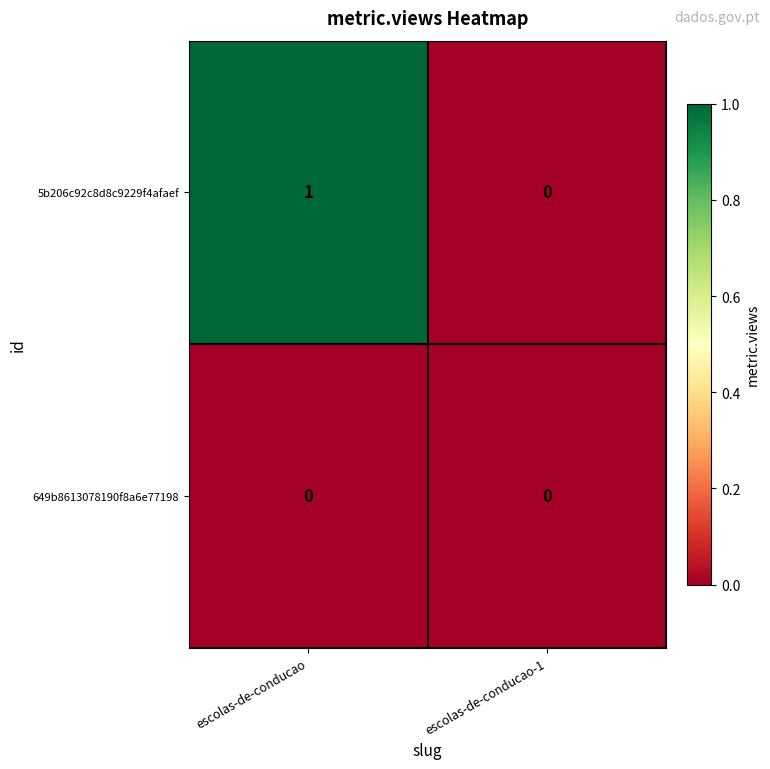

Is the value of 5b206c92c8d8c9229f4afaef at escolas-de-conducao greater than the value of 649b8613078190f8a6e77198 at escolas-de-conducao?

Yes